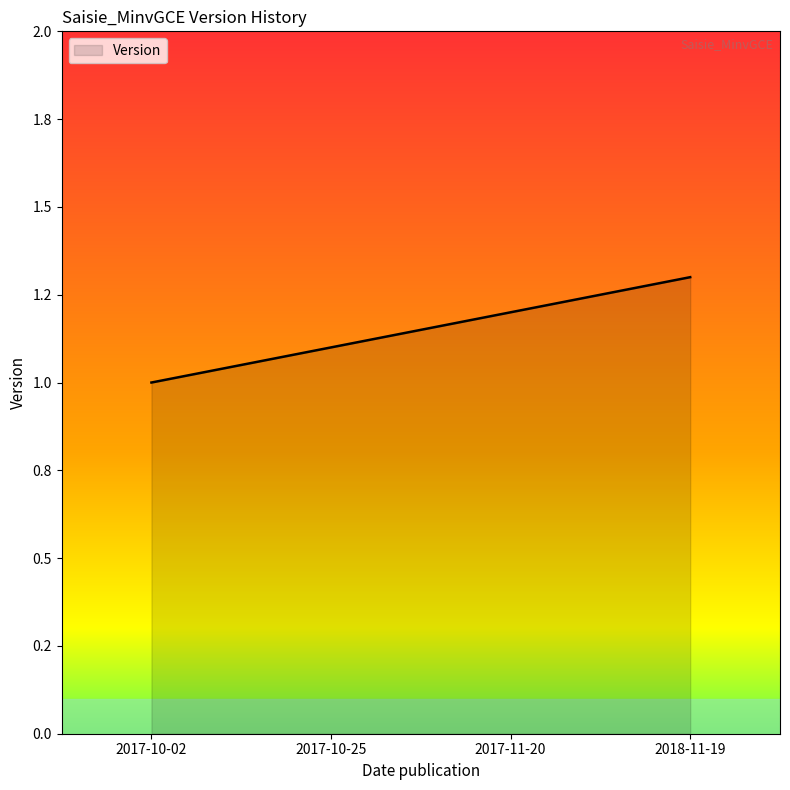

Does the chart have visible grid lines?

No